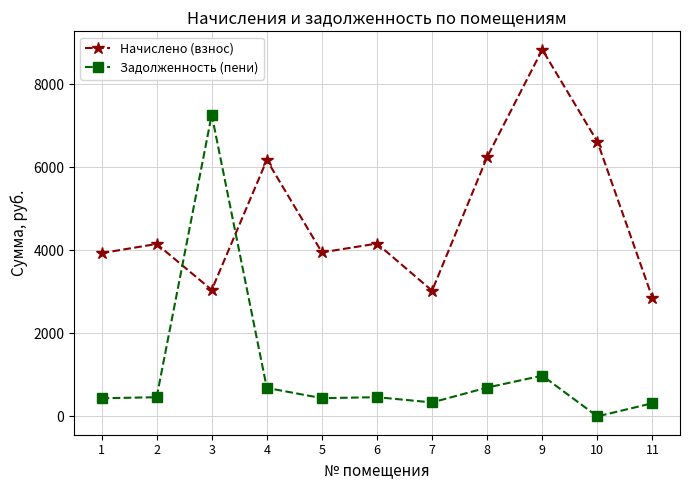

Read the Начислено (взнос) value at 4.

6177.5